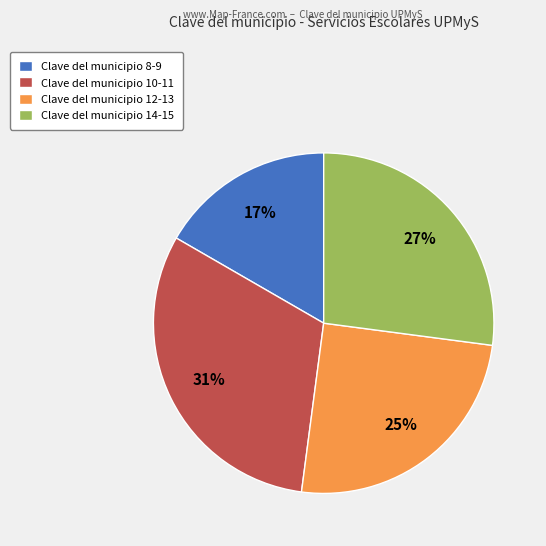

To the nearest percent, what is the difference between the Clave del municipio 10-11 and Clave del municipio 14-15 slice percentages?

4%